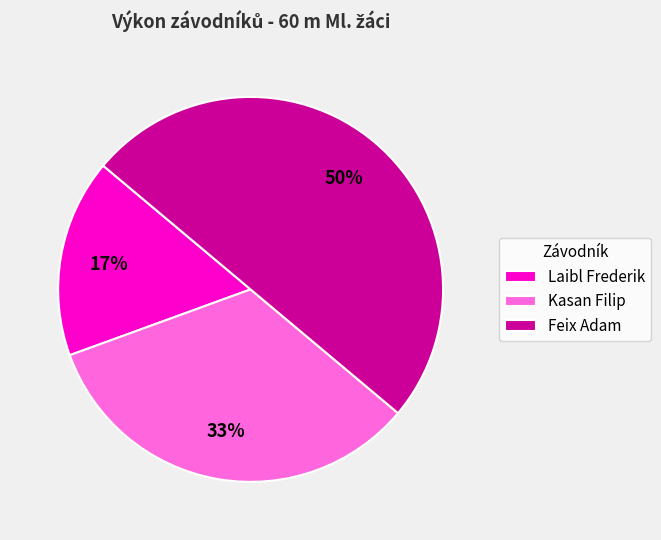

How many segments does this pie chart have?

3